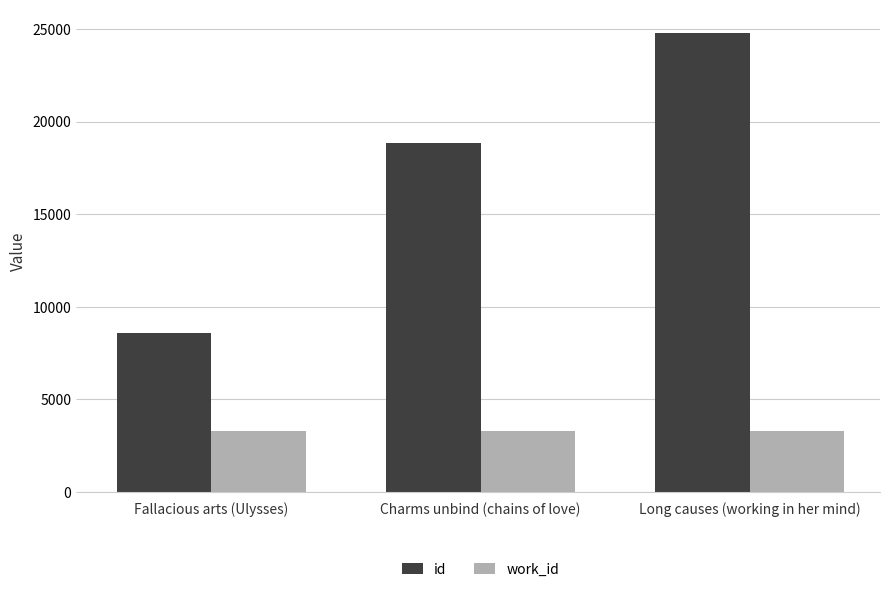

What is the total value across all series at Fallacious arts (Ulysses)?

11912